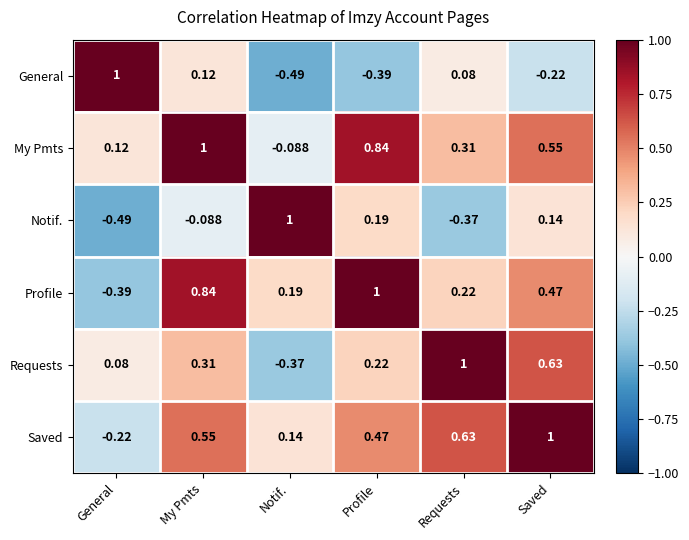

Rank the series at Profile from lowest to highest value.

General, Notif., Requests, Saved, My Pmts, Profile